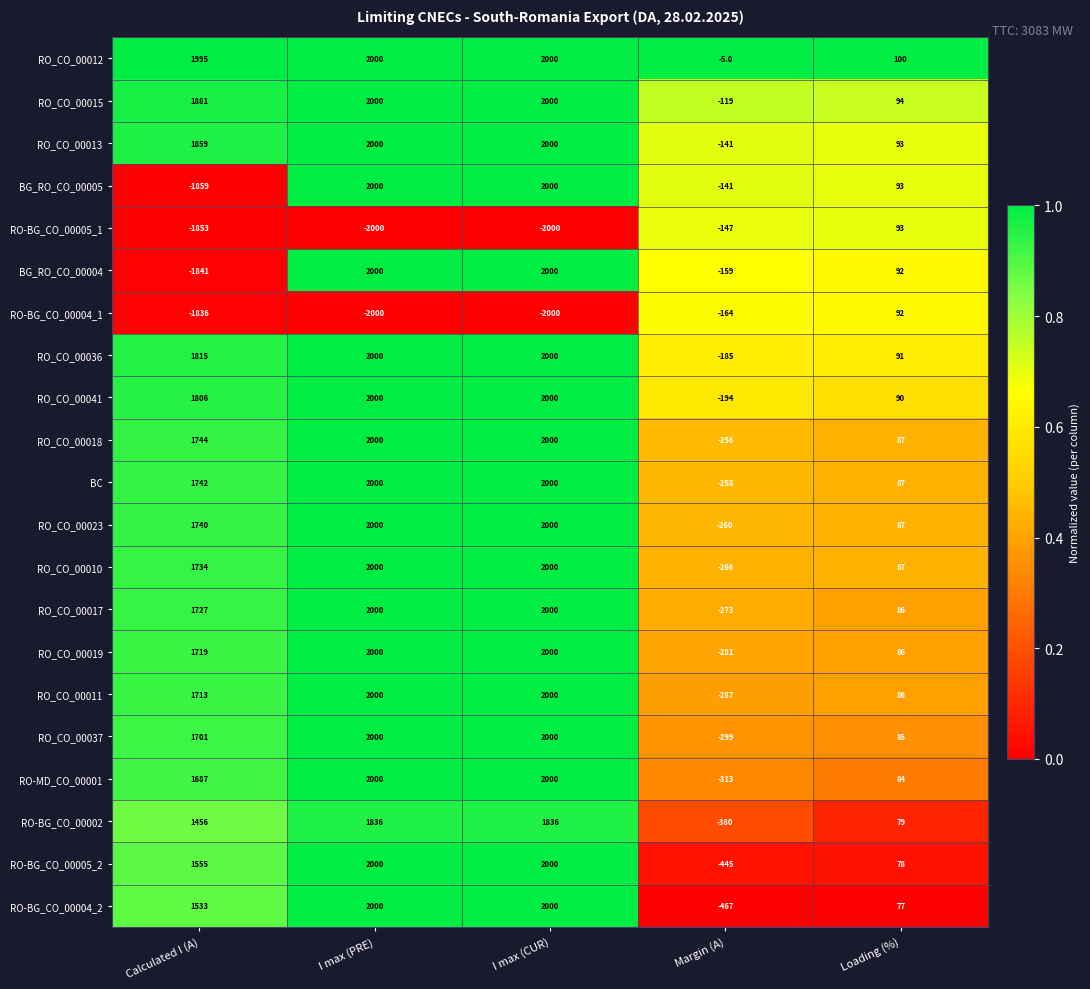

What is the lowest value of the RO_CO_00011 series?

-287